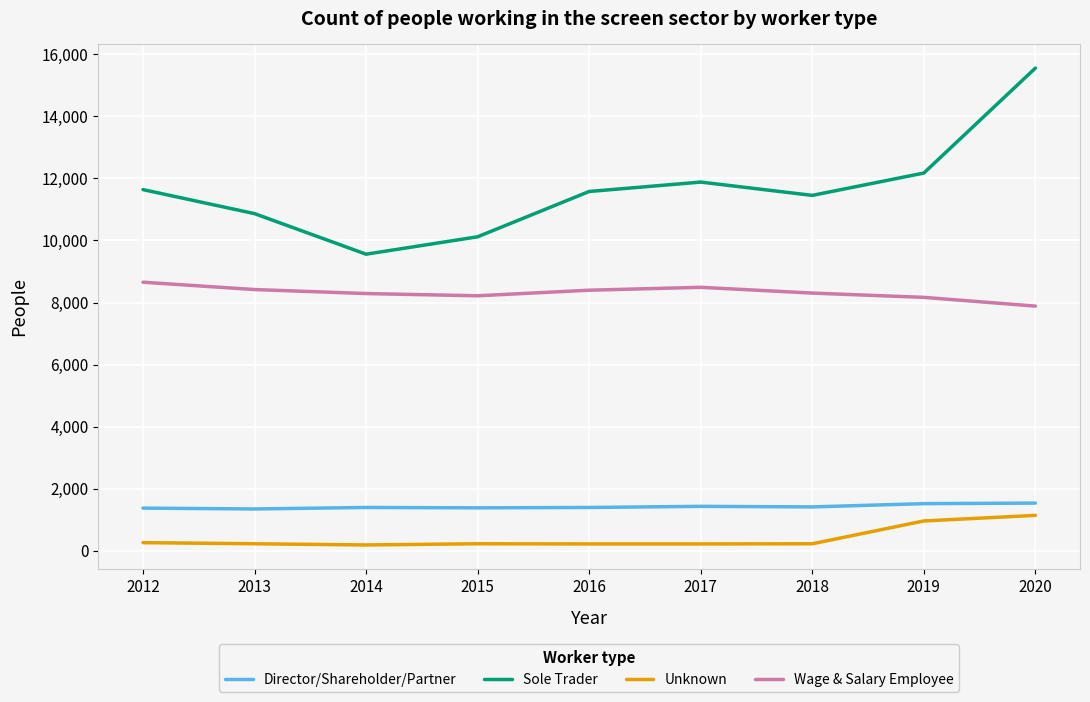

Is the value of Director/Shareholder/Partner at 2015 greater than the value of Unknown at 2015?

Yes